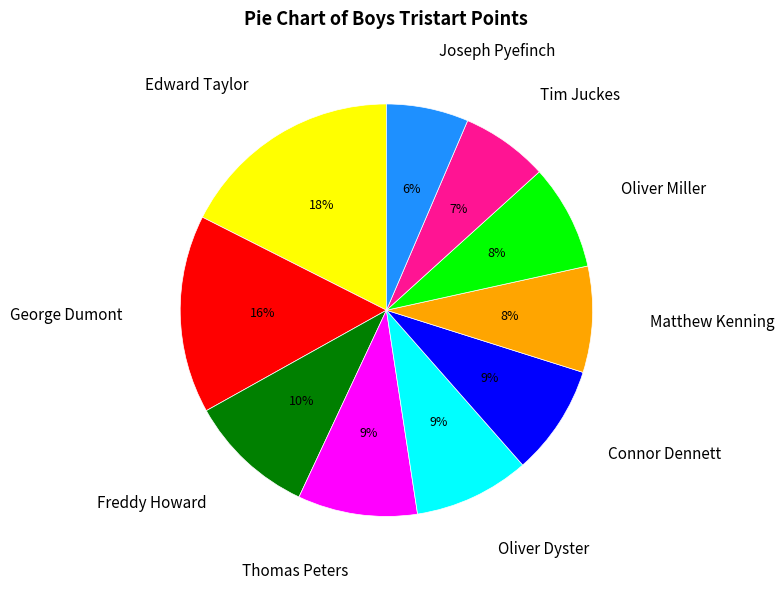

To the nearest percent, what is the average slice percentage?

10%